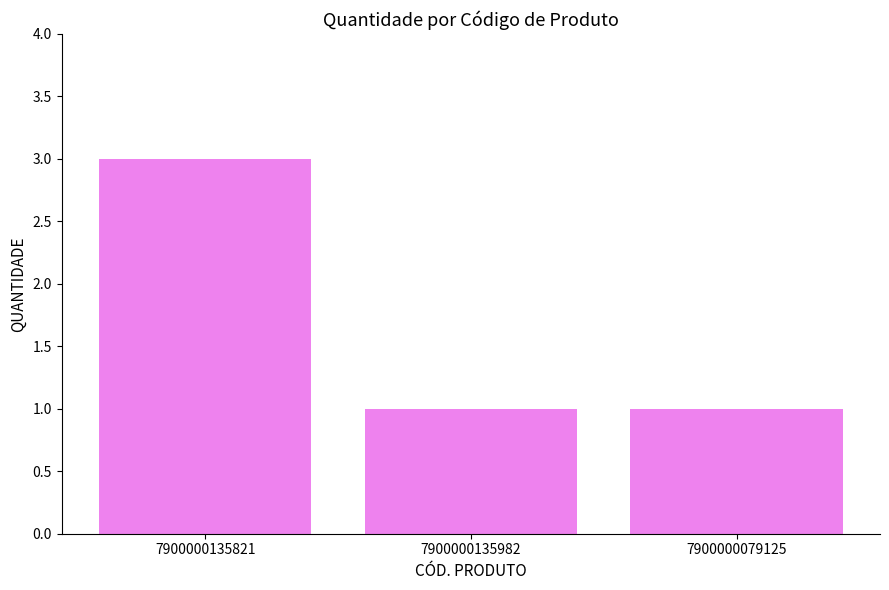

Reading left to right, transcribe all the data shown in this chart.

7900000135821=3	7900000135982=1	7900000079125=1